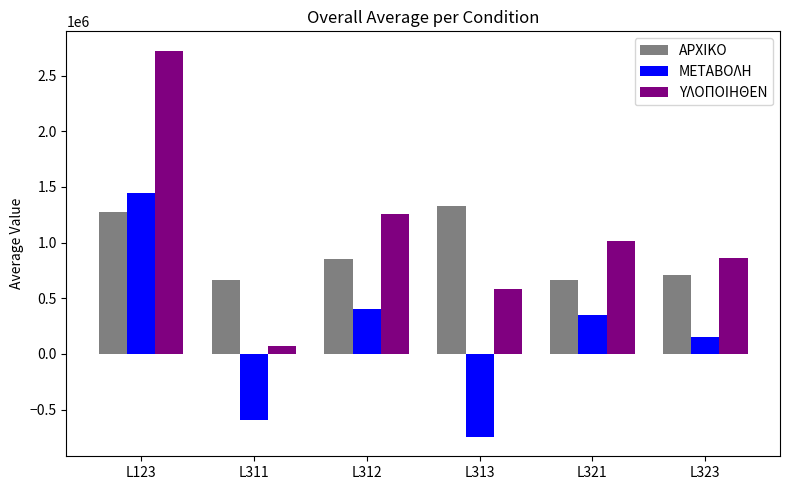

The ΑΡΧΙΚΟ series shows 660500.0 at L321. True or false?

True